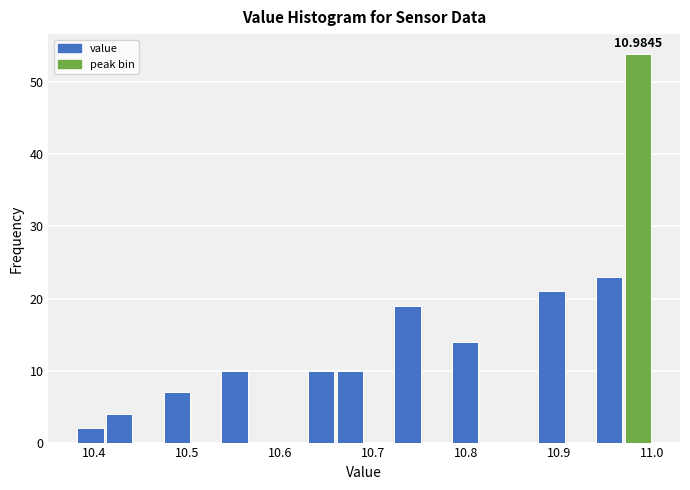

Around what value on the x-axis is the tallest bar? Give the approximate position of its centre, as read against the axis.

10.98